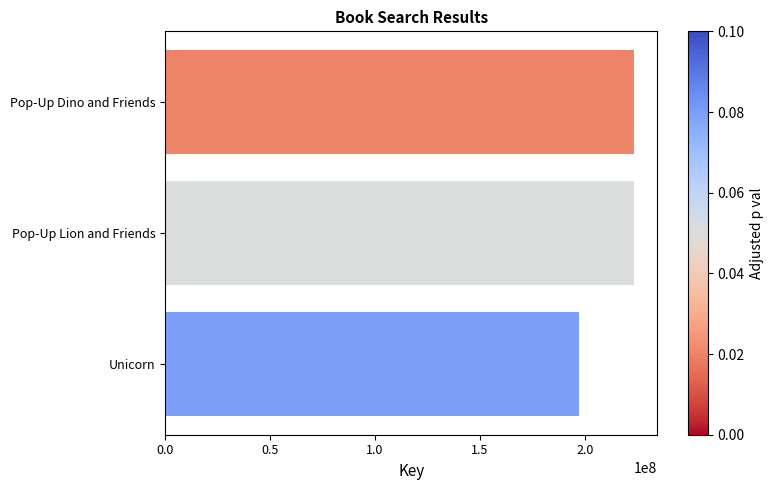

What is the label of the 2nd bar from the bottom?

Pop-Up Lion and Friends